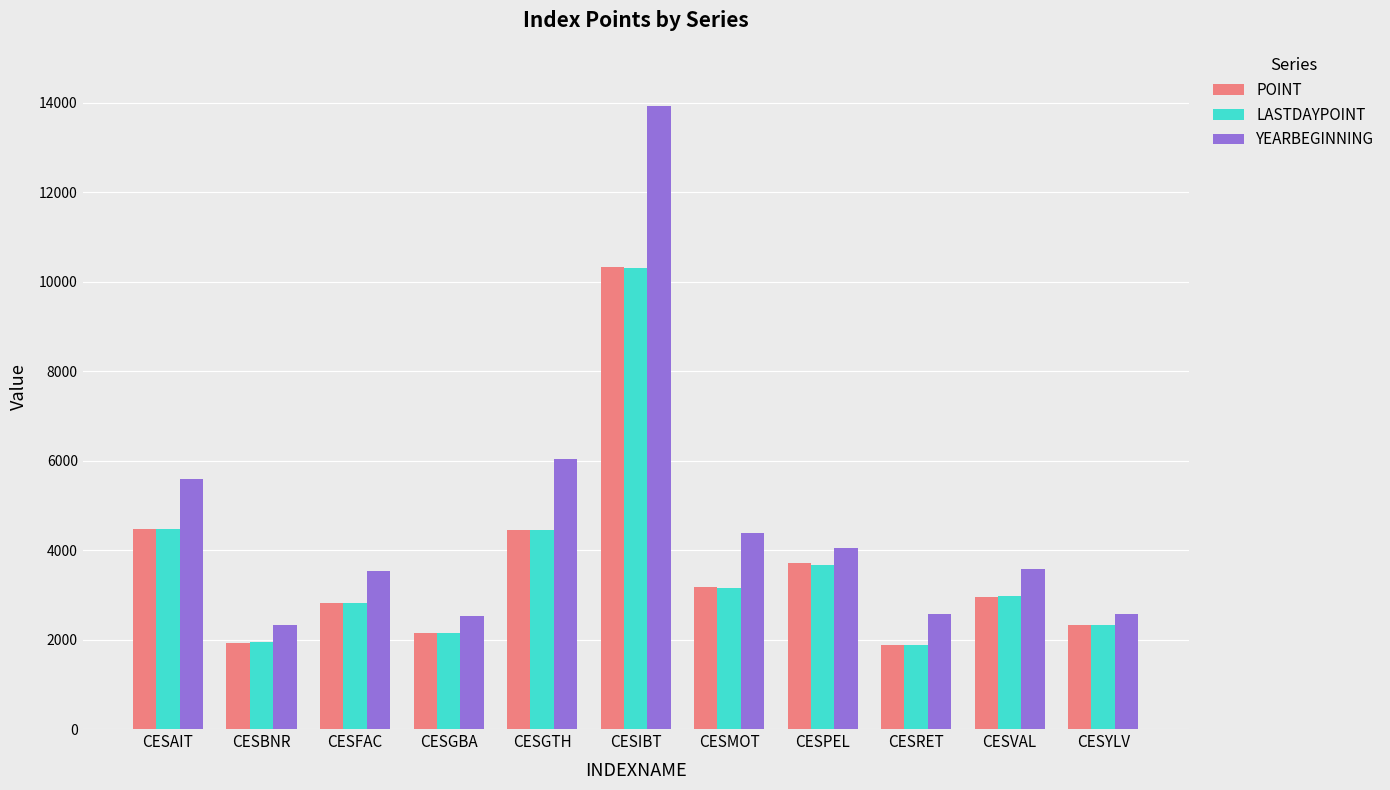

What is the value of the LASTDAYPOINT bar at the 10th from the left?

2965.5